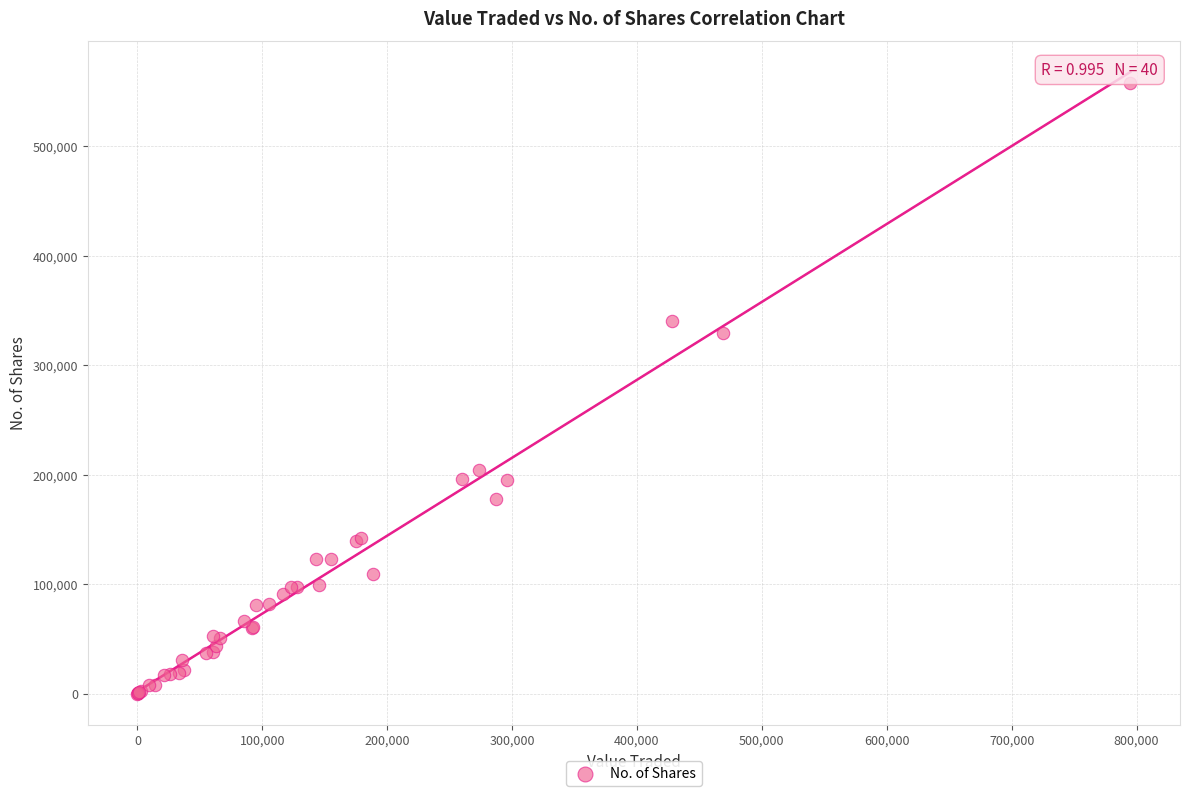

What Y value in the scatter plot is closest to 279018?

329061